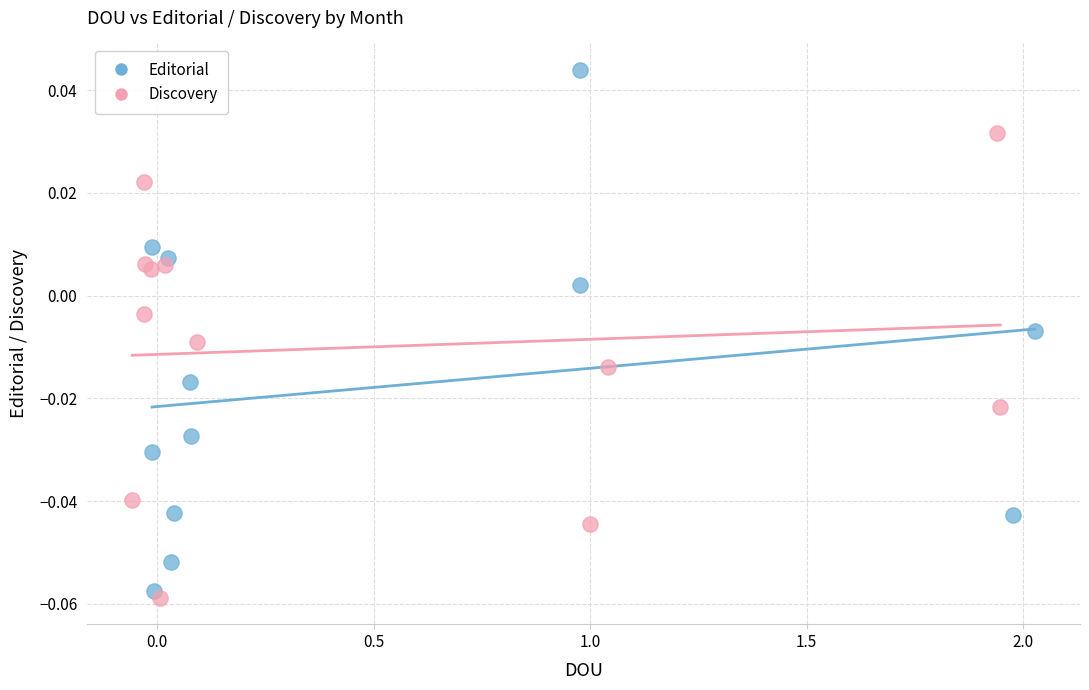

Which series reaches the maximum Y coordinate?

Editorial